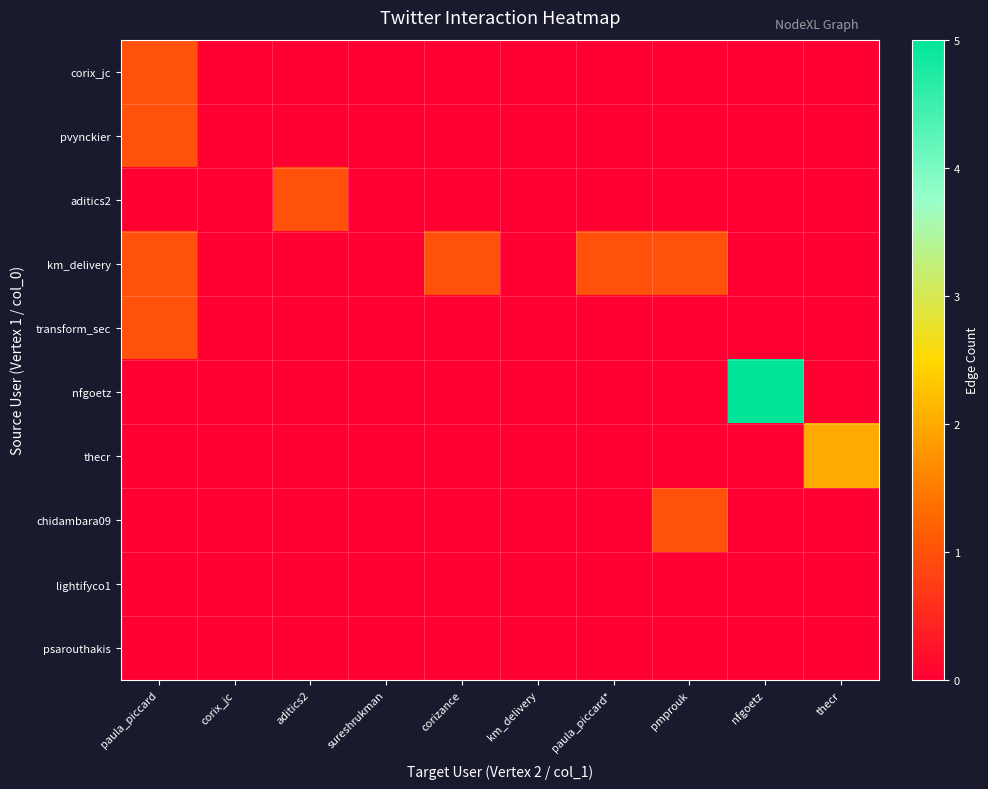

What is the total value across all series at paula_piccard?

4